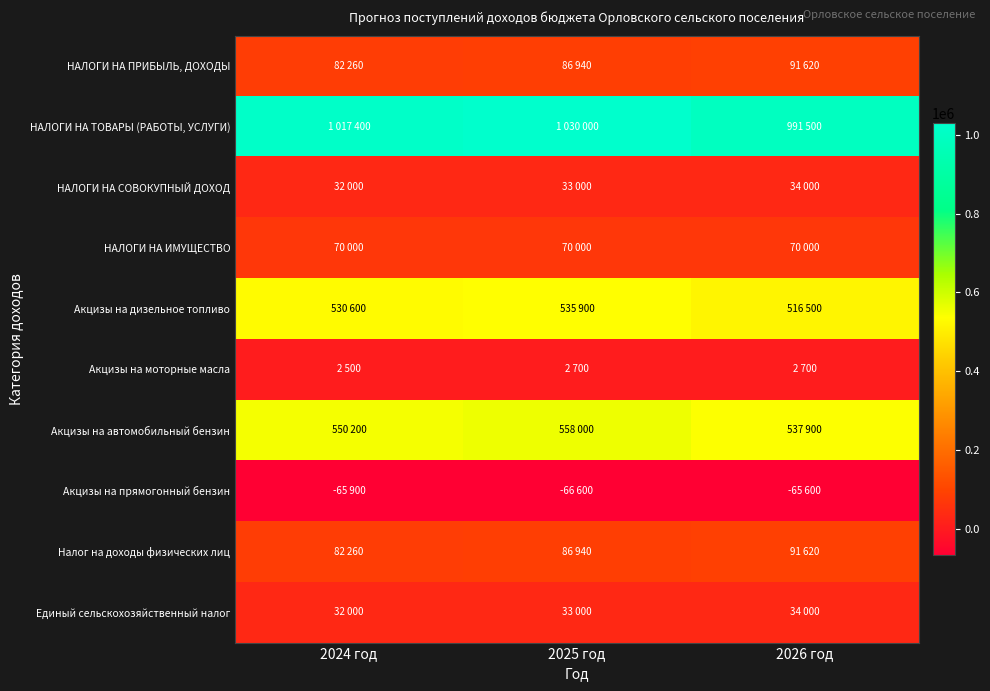

What is the minimum value shown in the chart?

-66600